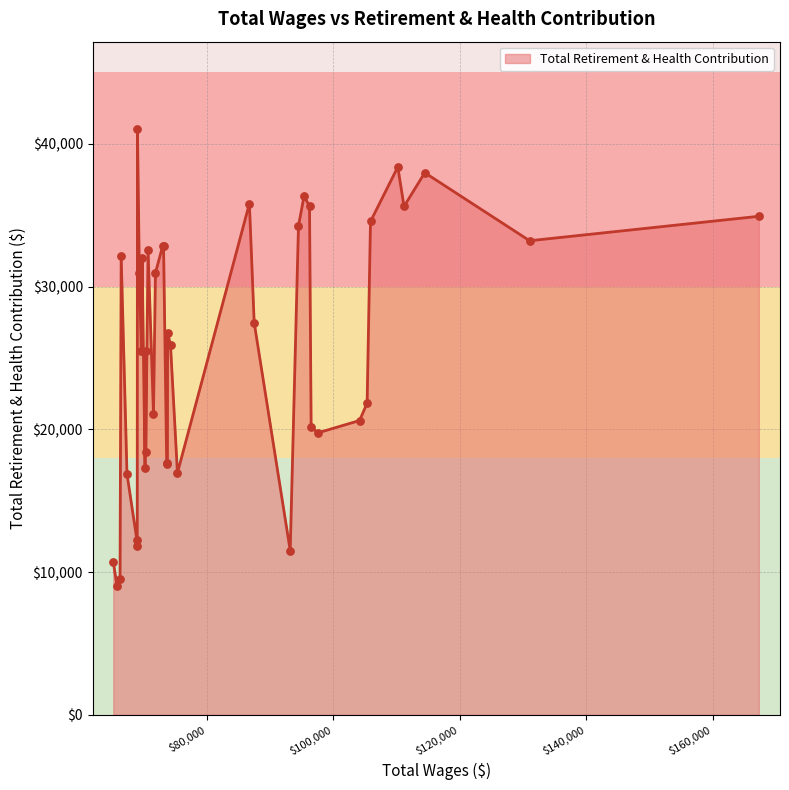

What is the minimum value shown in the chart?

8998